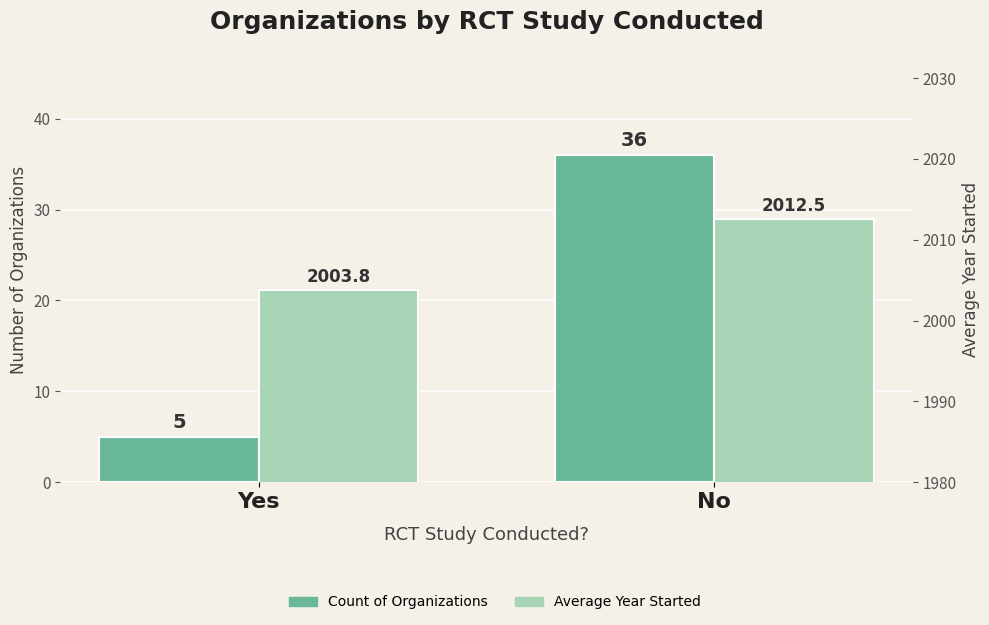

Where does the Average Year Started series first go above 2012?

No